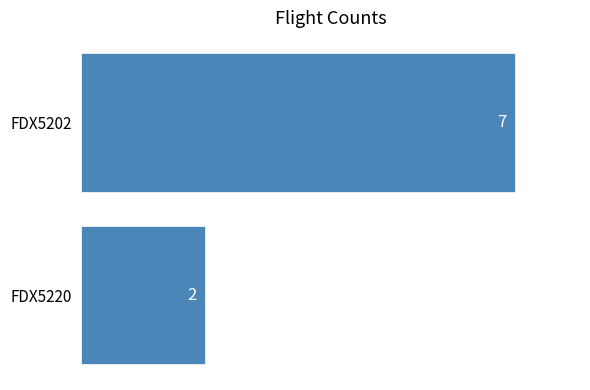

Is it true that the value at FDX5202 is 7?

True